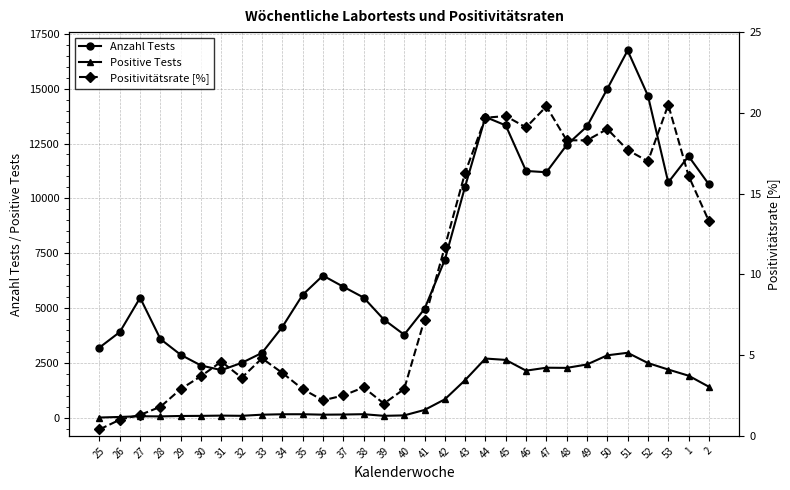

At how many categories does at least one series exceed 5171?

19